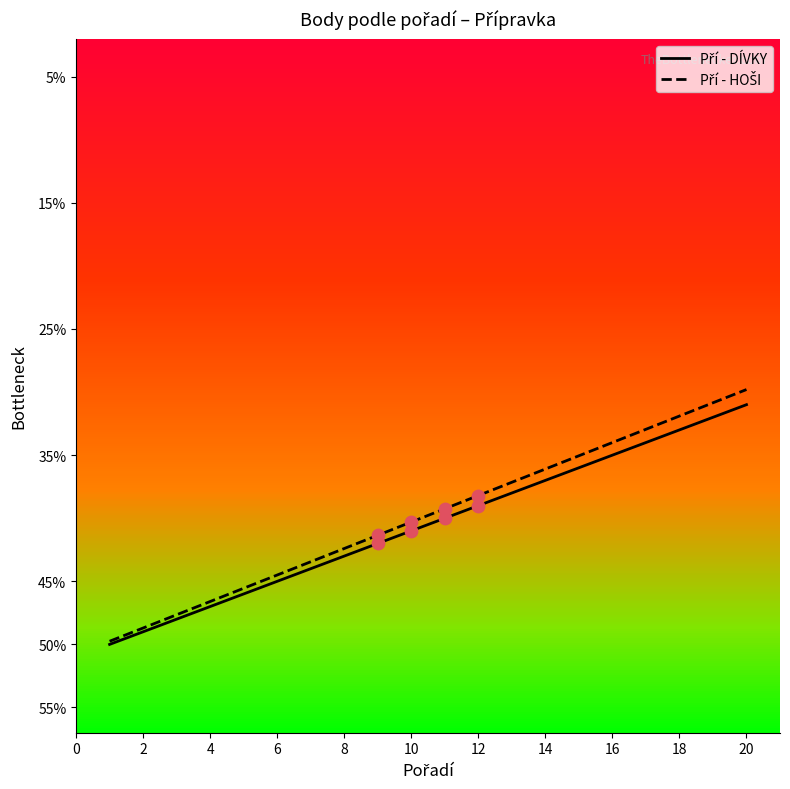

Which series has the largest total across all categories?

Pří - HOŠI